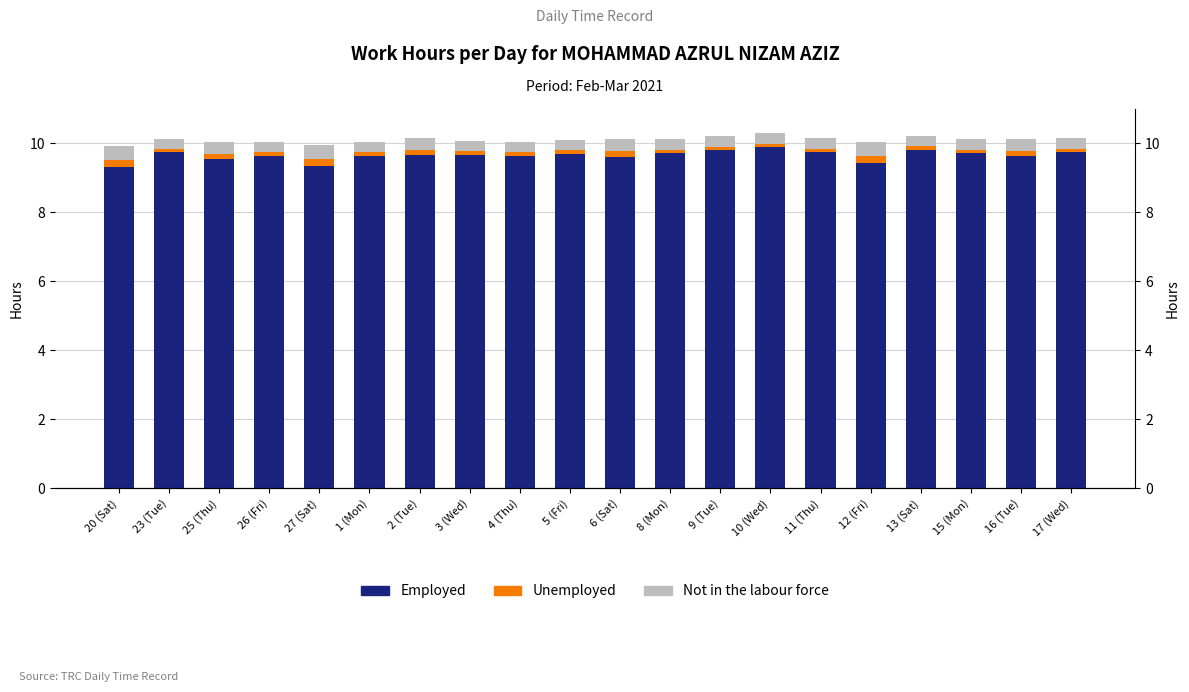

List the labels in order of Not in the labour force value, largest first.

20 (Sat), 27 (Sat), 12 (Fri), 25 (Thu), 2 (Tue), 6 (Sat), 16 (Tue), 23 (Tue), 26 (Fri), 1 (Mon), 3 (Wed), 4 (Thu), 5 (Fri), 8 (Mon), 9 (Tue), 10 (Wed), 11 (Thu), 13 (Sat), 15 (Mon), 17 (Wed)